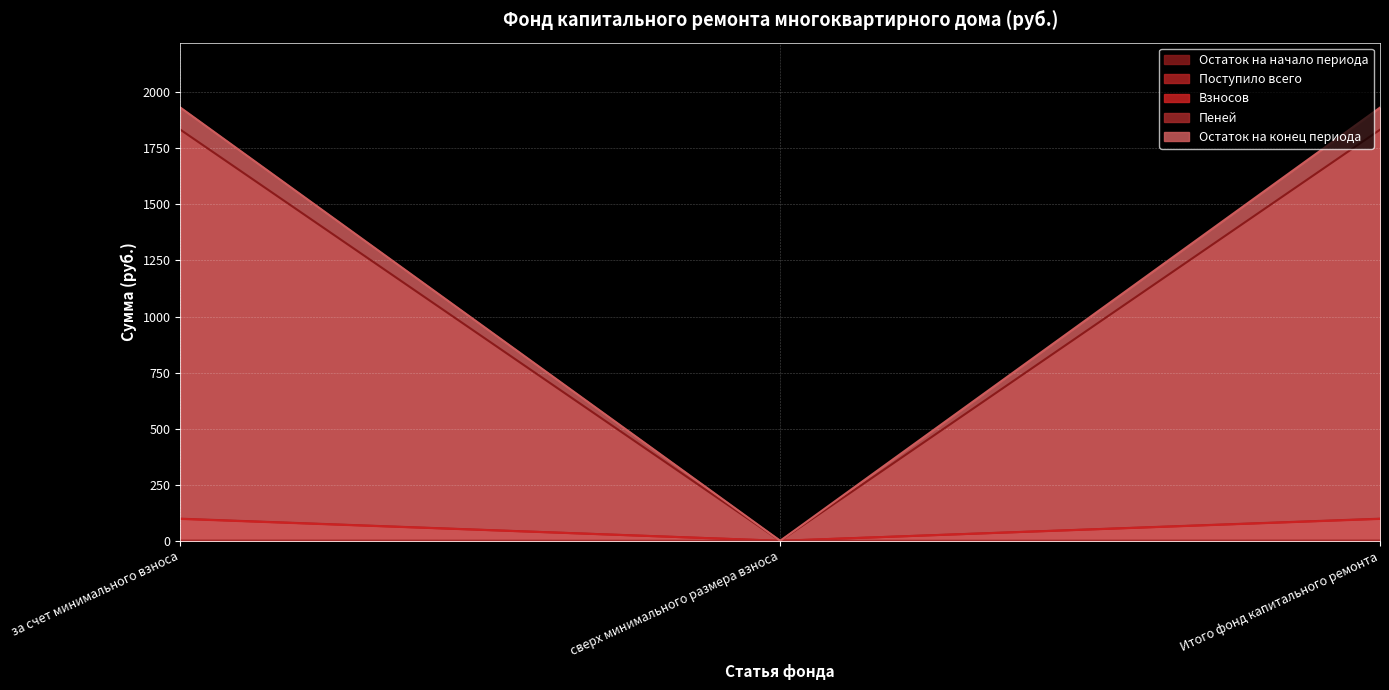

What is the maximum value for Поступило всего?

98.6